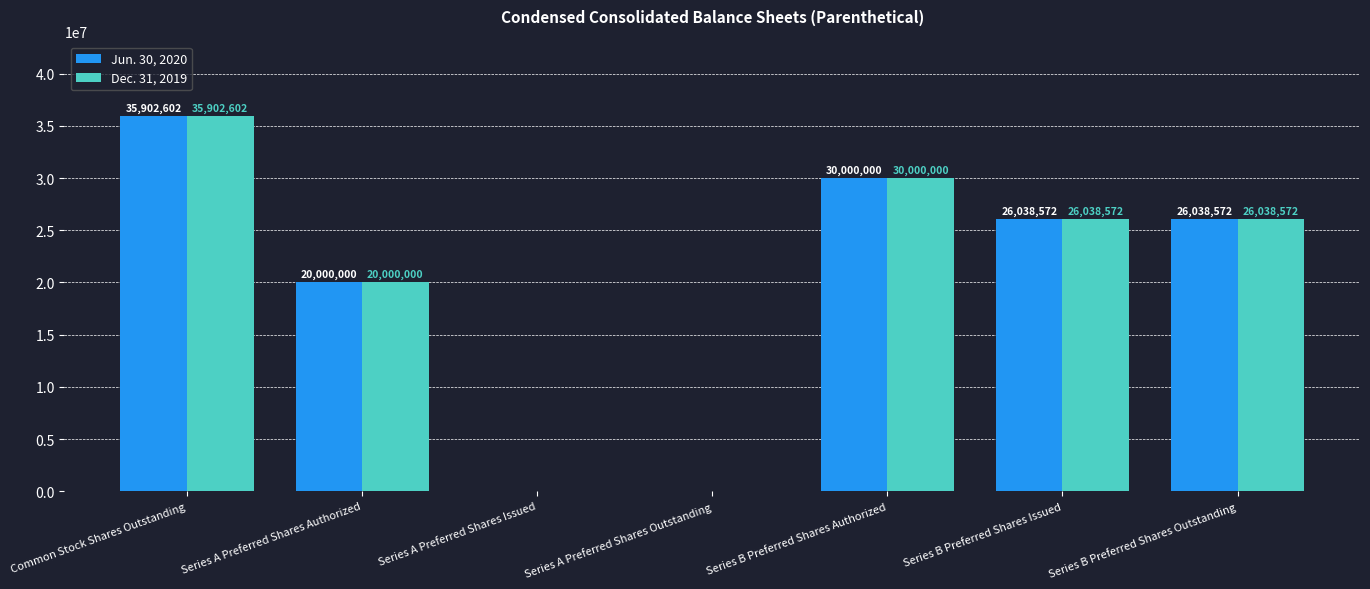

Does the chart contain stacked bars?

No